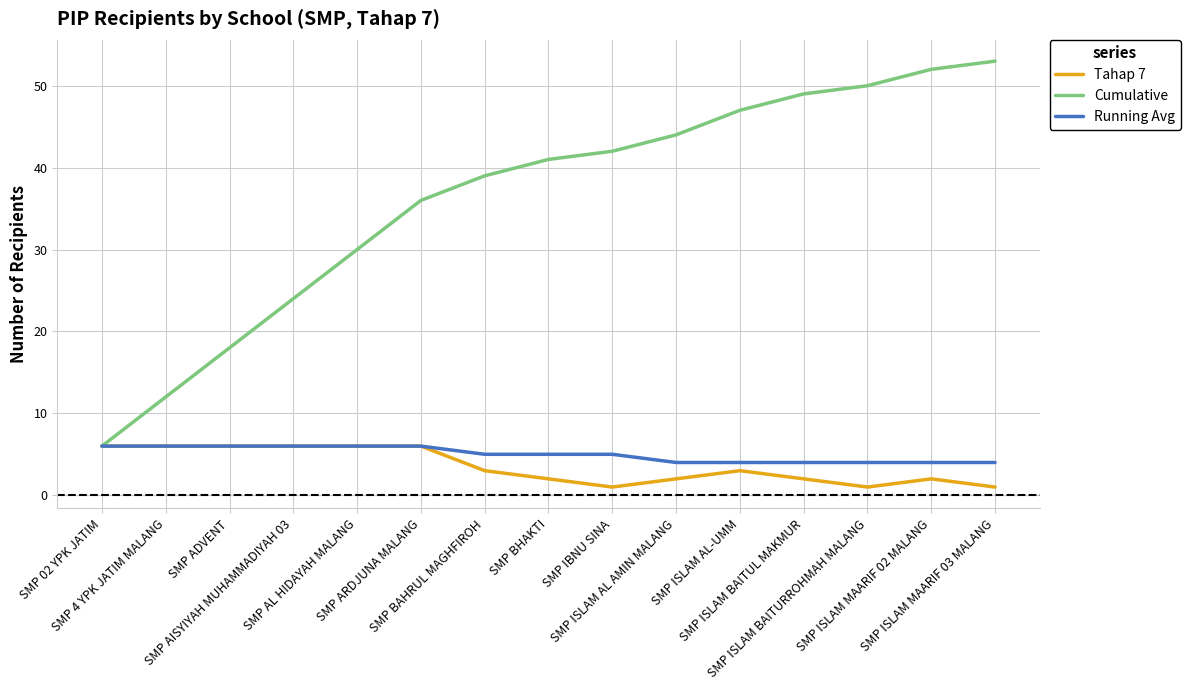

What is the maximum value shown in the chart?

53